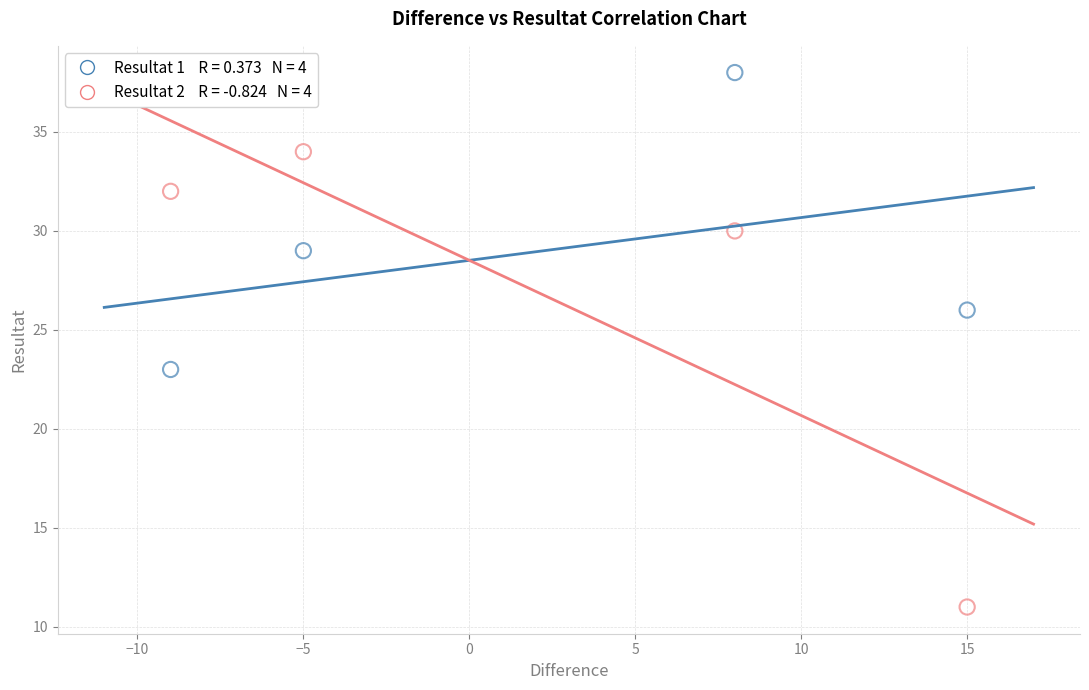

Across all series, what Y value is closest to 24?

23